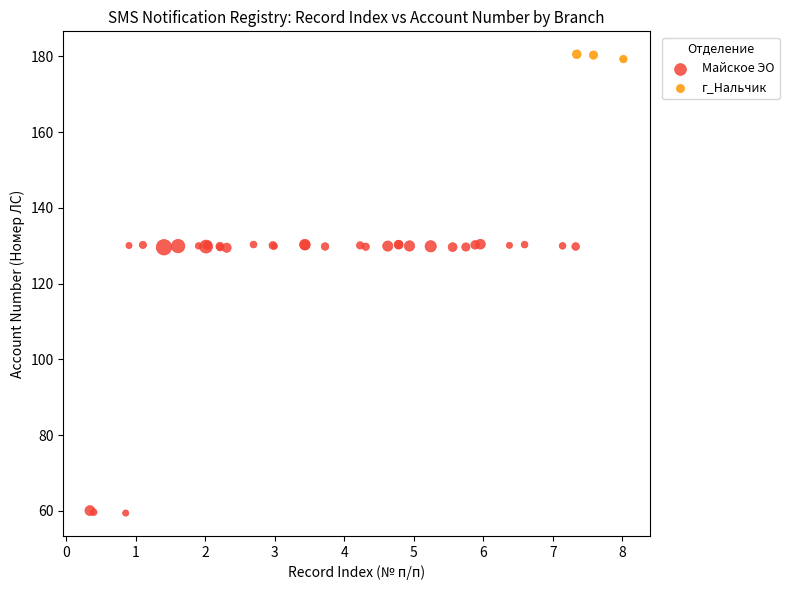

Which series contains the lowest Y value?

Майское ЭО